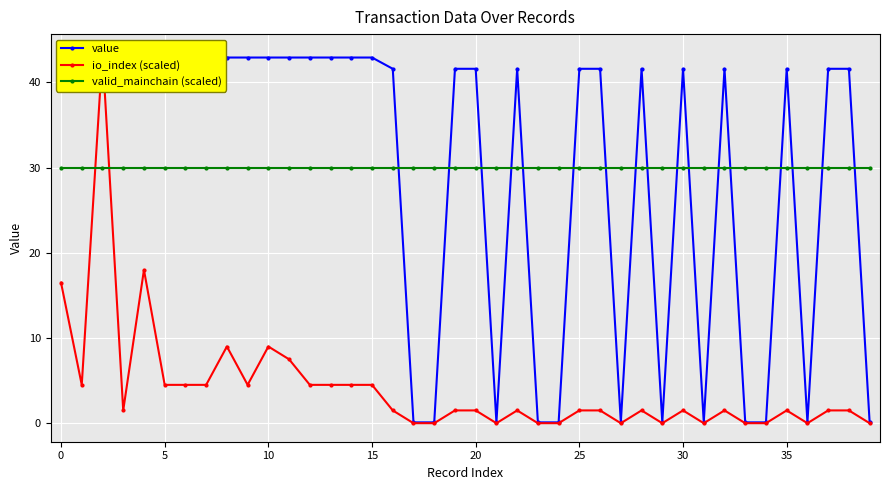

What is the difference between the maximum and minimum values in the value series?

42.8